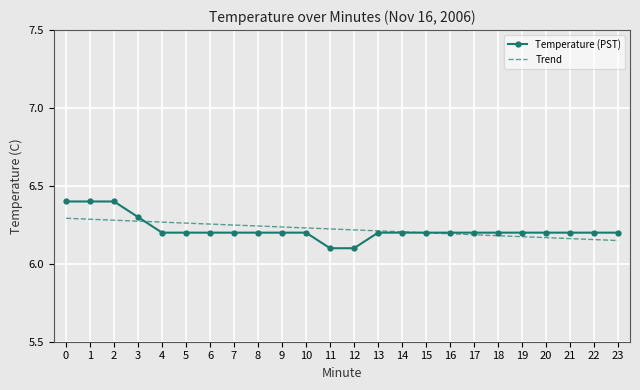

What is the total value across all series at 16?

12.4